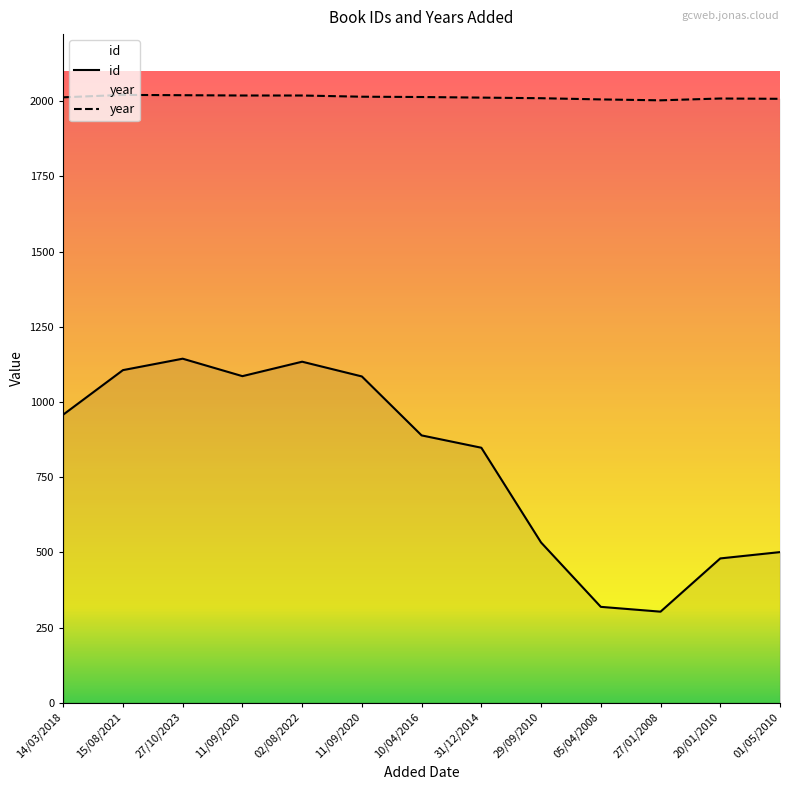

What is the value of the year point at the 12th from the left?

2009